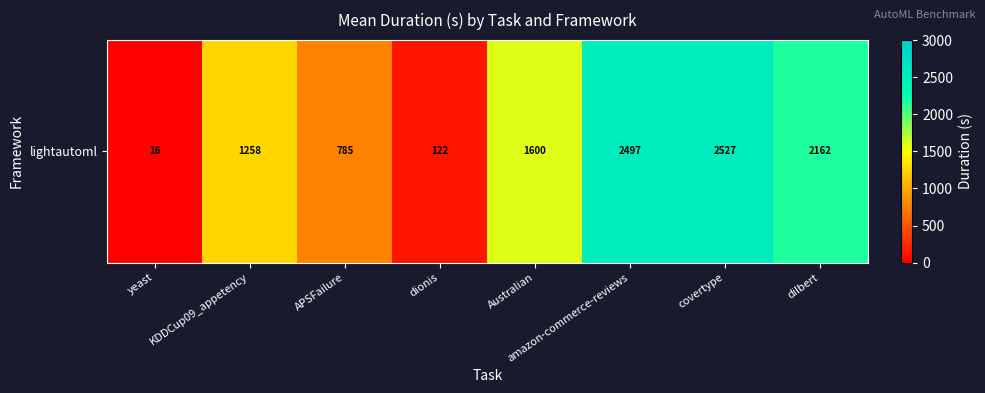

Reading left to right, transcribe all the data shown in this chart.

16.2	1257.6	784.6	122.4	1599.5	2497.2	2527.2	2161.7